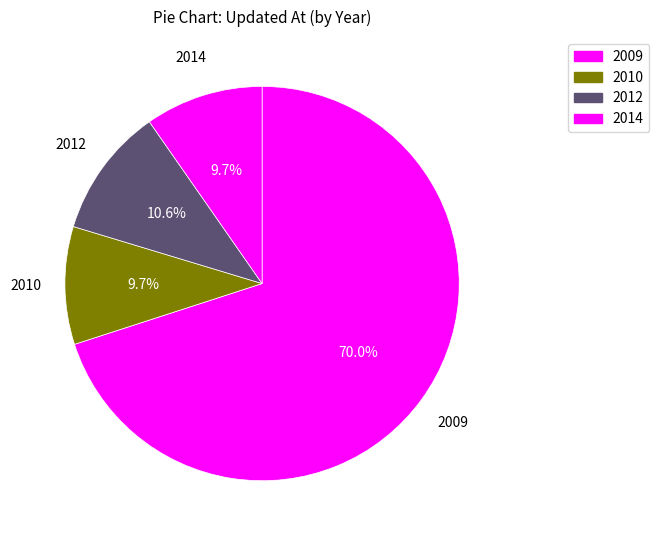

Count the number of slices in the pie.

4